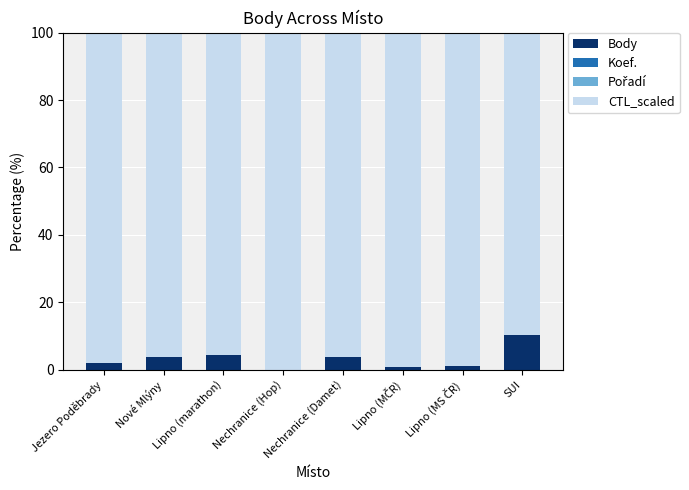

Is it true that Body equals 10.3 at SUI?

True